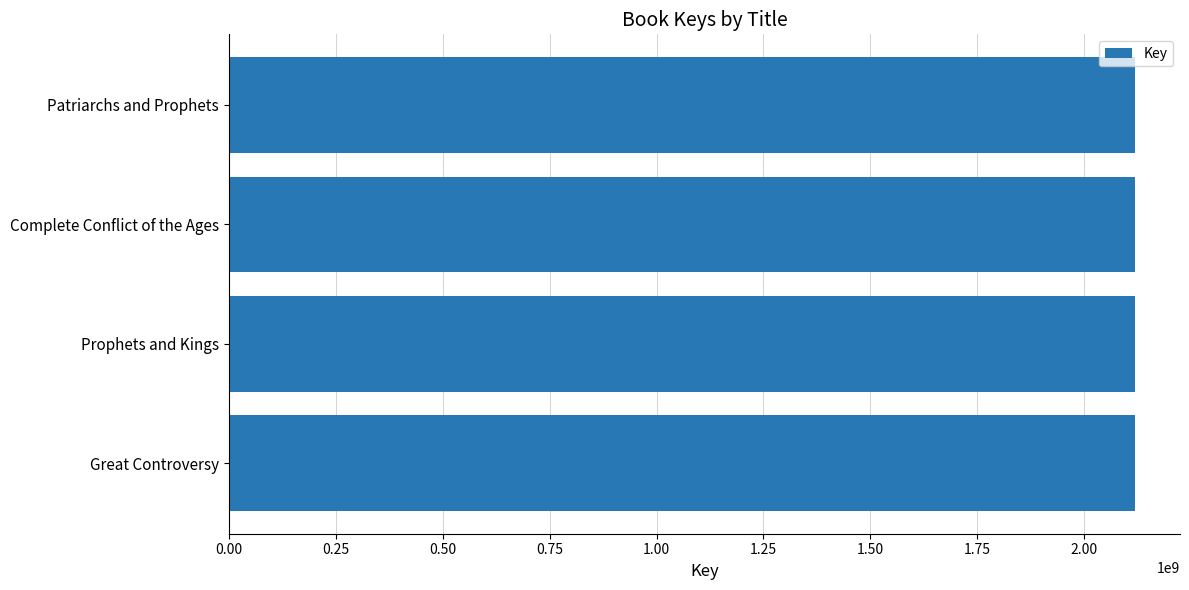

What is the maximum value shown in the chart?

2117876899